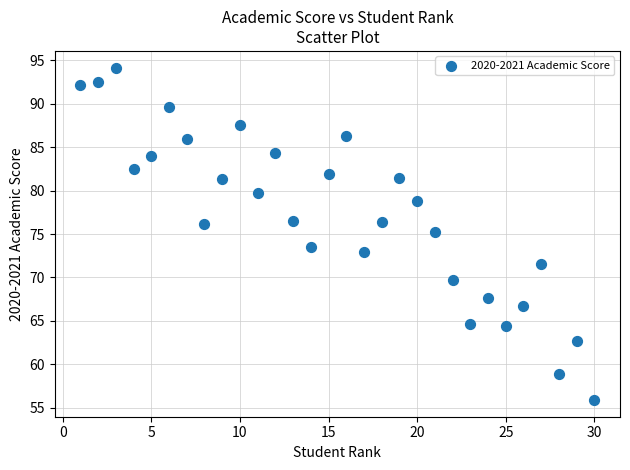

What is the range of X values (max minus min)?

29.0